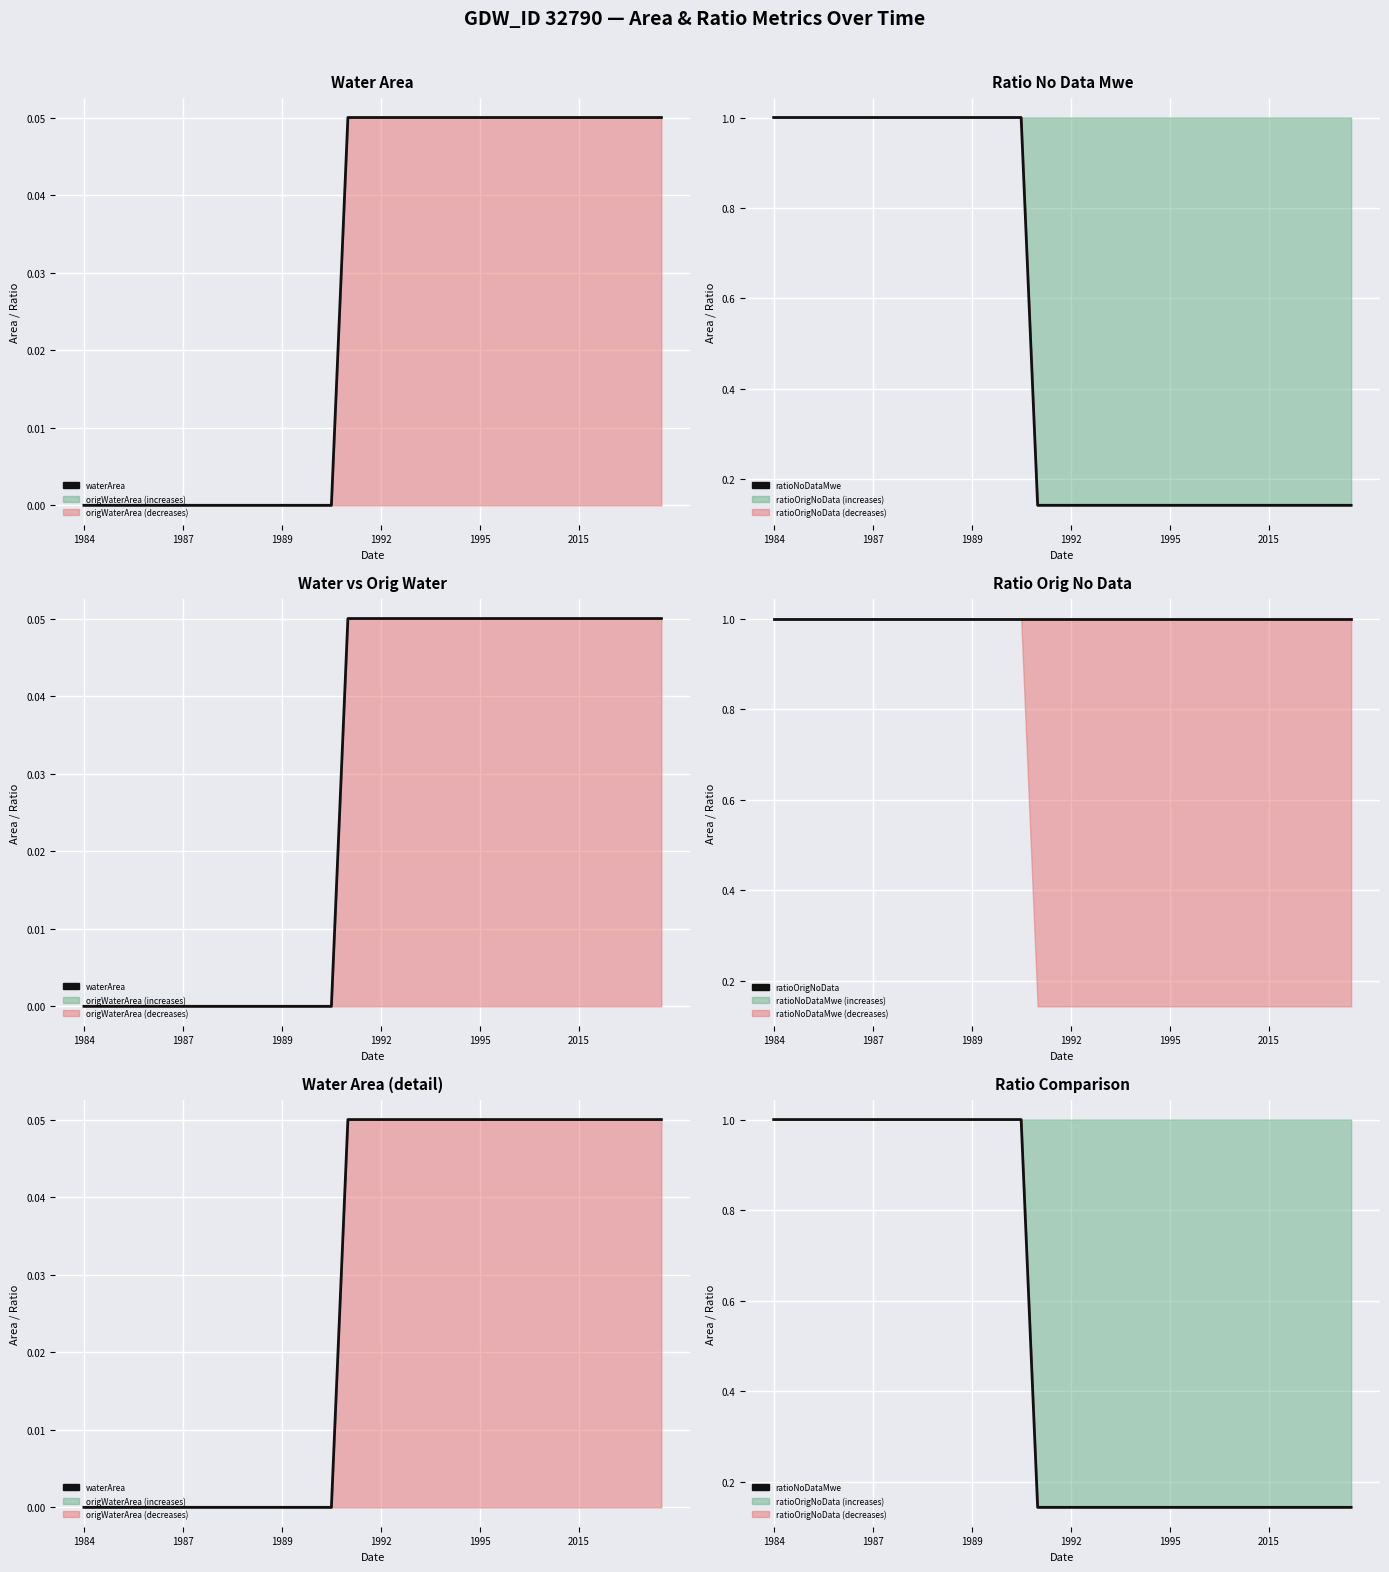

Between 19 and 29, which series saw the biggest shift?

waterArea